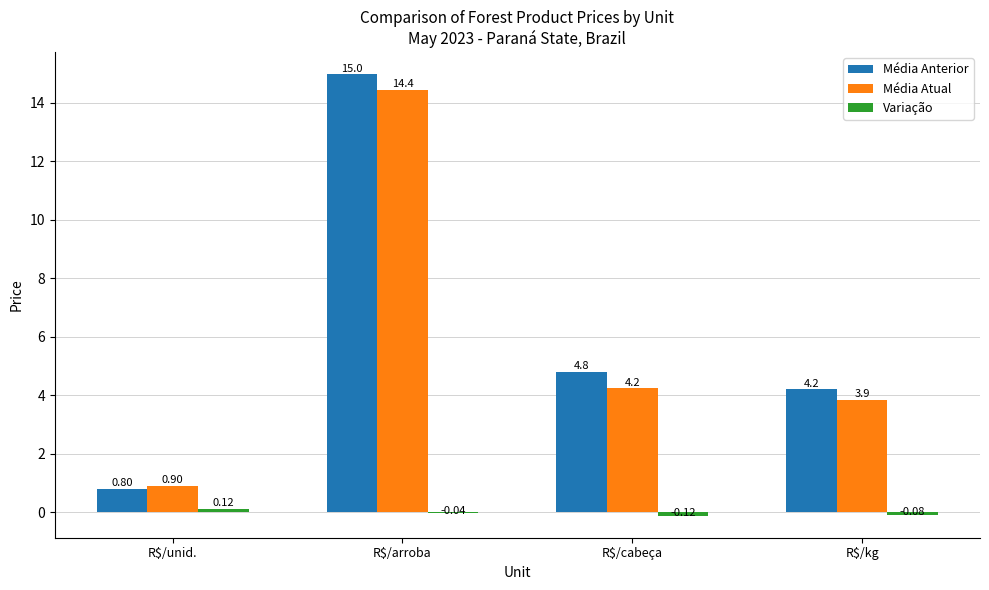

Which series has the largest total across all categories?

Média Anterior